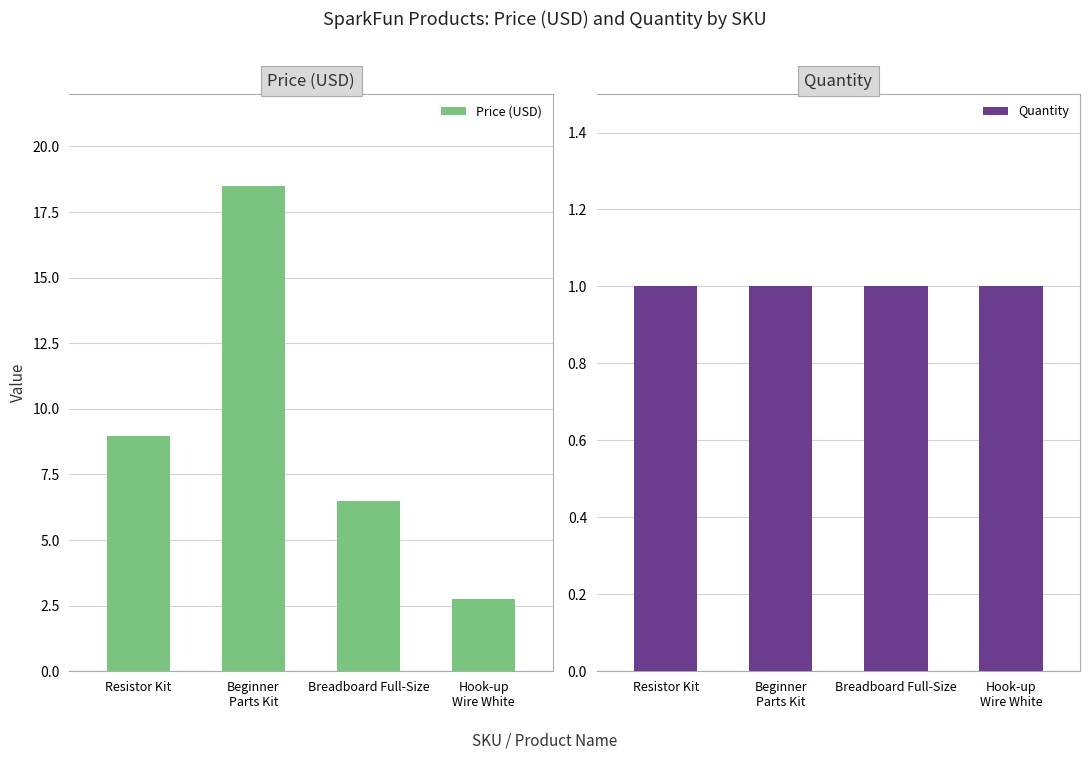

How many bars are there in each group?

2